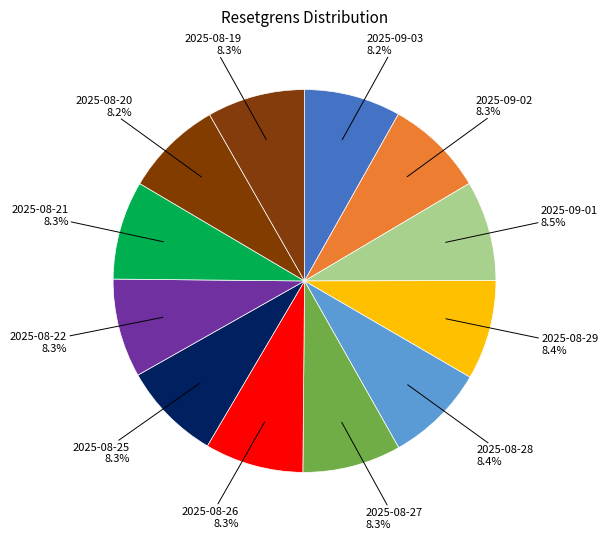

How many segments does this pie chart have?

12